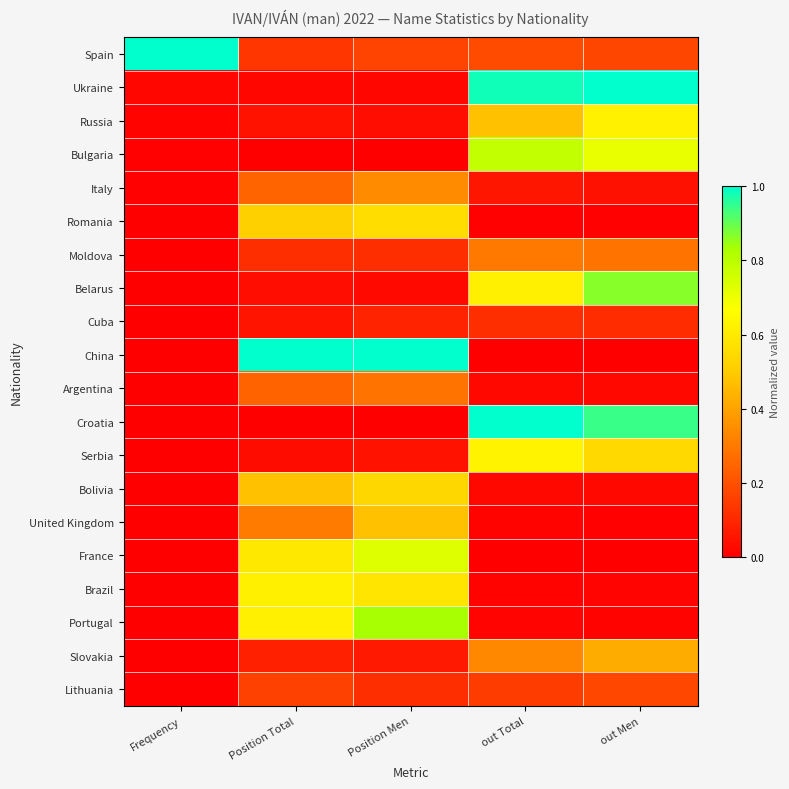

At how many categories does at least one series exceed 0?

5